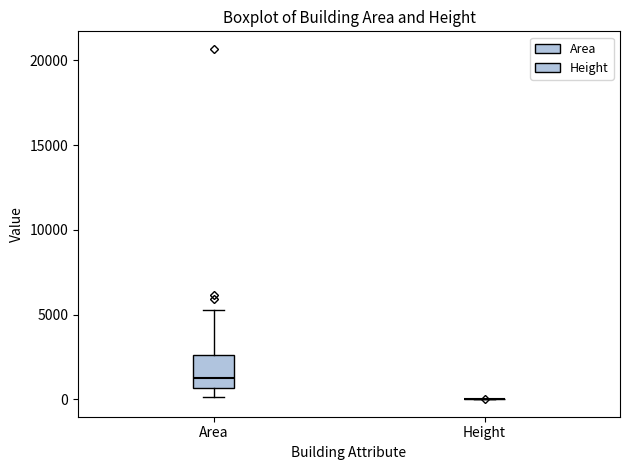

Comparing the boxes themselves (not the whiskers), which one is the tallest?

Area